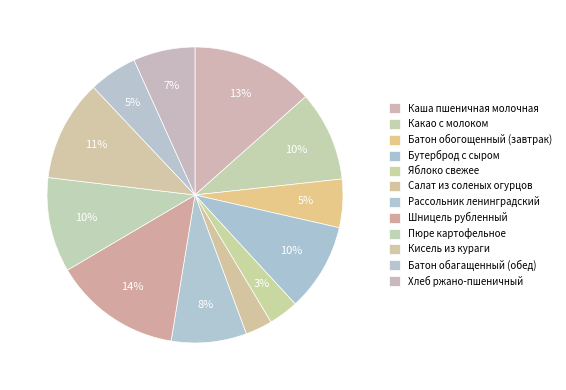

Which category has the smallest portion of the pie?

Салат из соленых огурцов